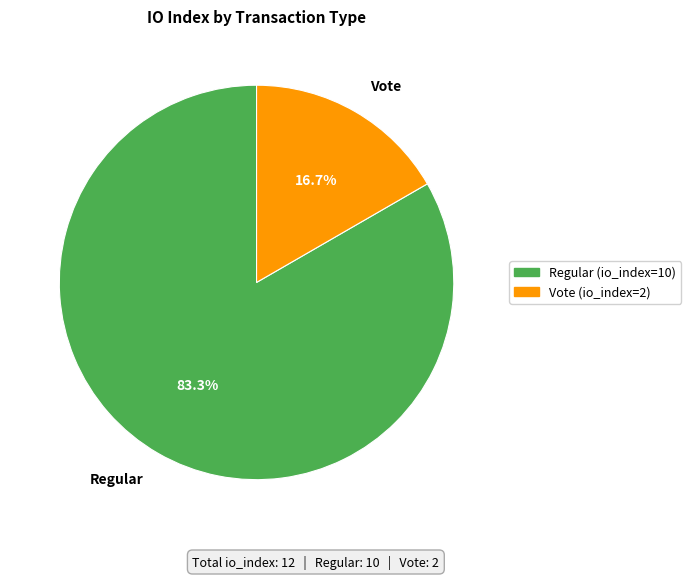

What percentage do Vote and Regular together represent?

100.0%